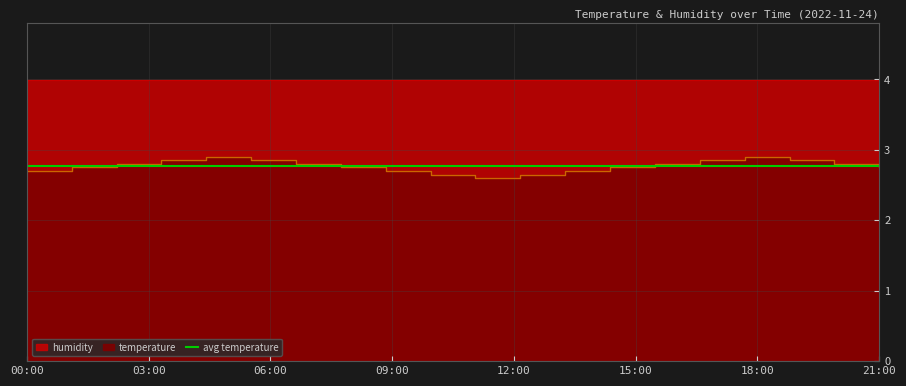

Reading right to left, what are all the values shown in this chart?

2.8	2.8	2.9	2.9	2.9	2.8	2.8	2.7	2.6	2.6	2.6	2.7	2.8	2.8	2.9	2.9	2.9	2.8	2.8	2.7